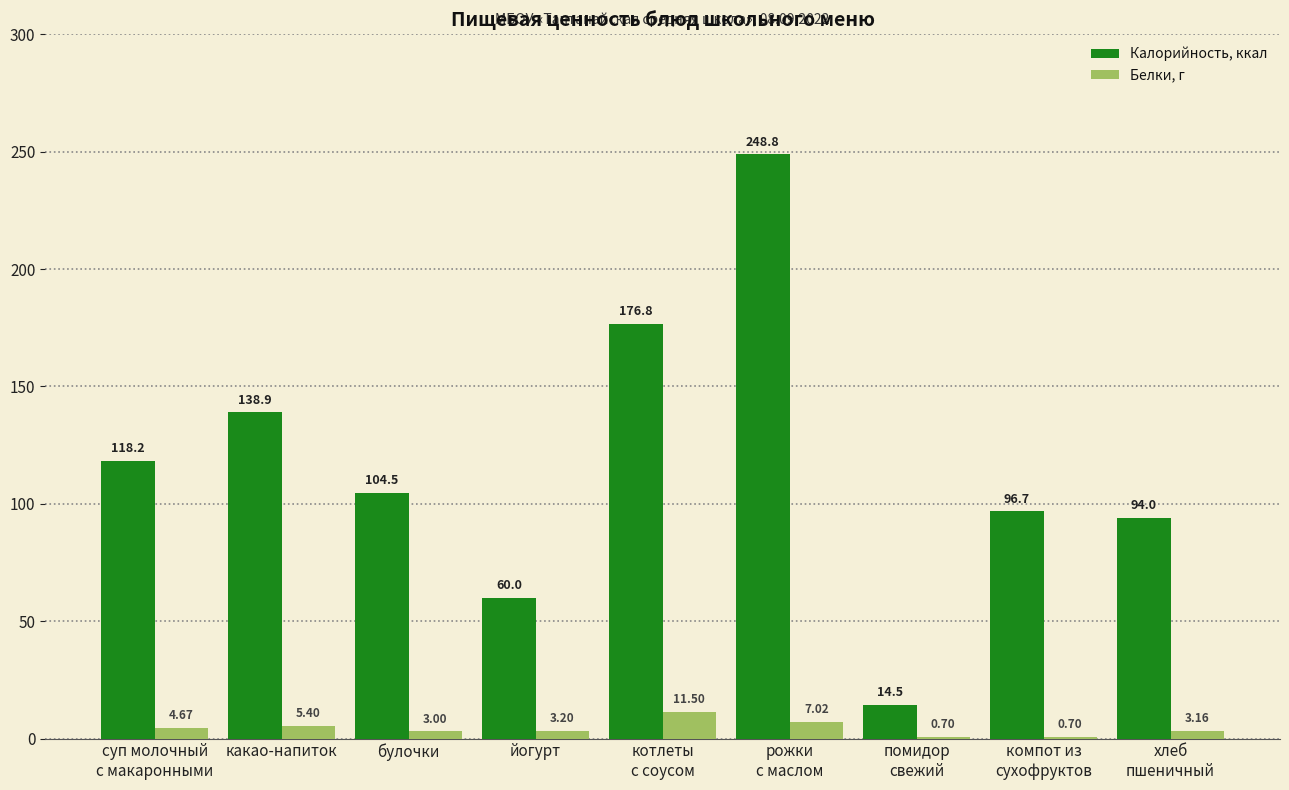

Are the bars horizontal?

No